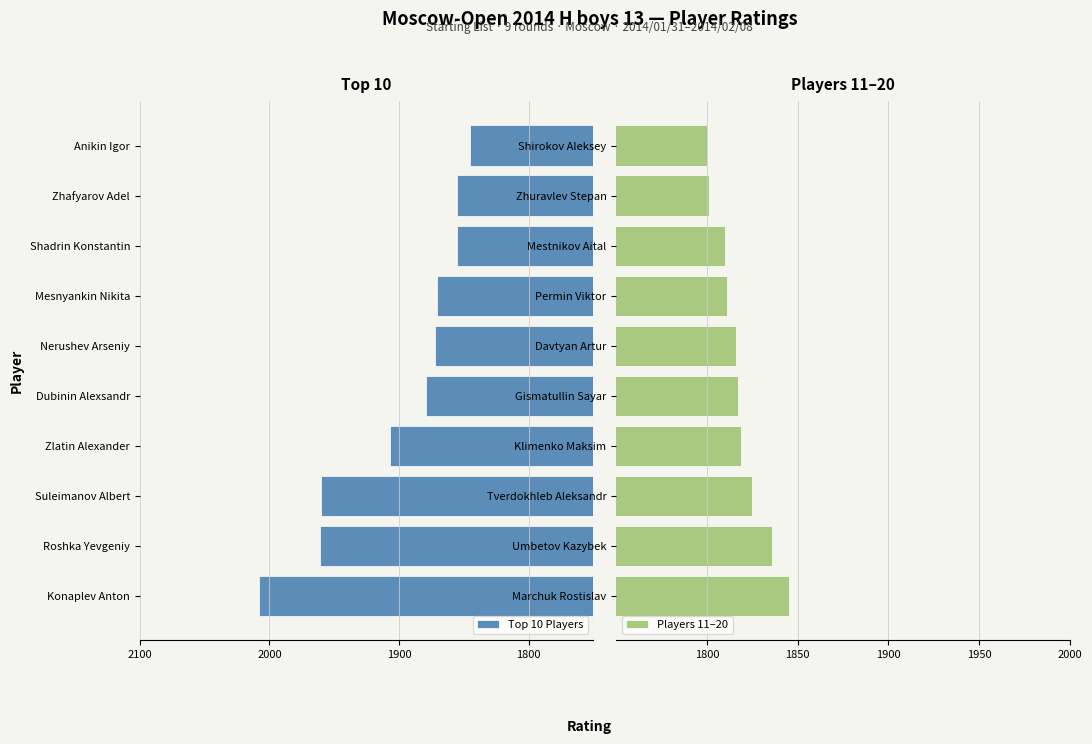

What is the sum of all Players 11–20 values?

18180